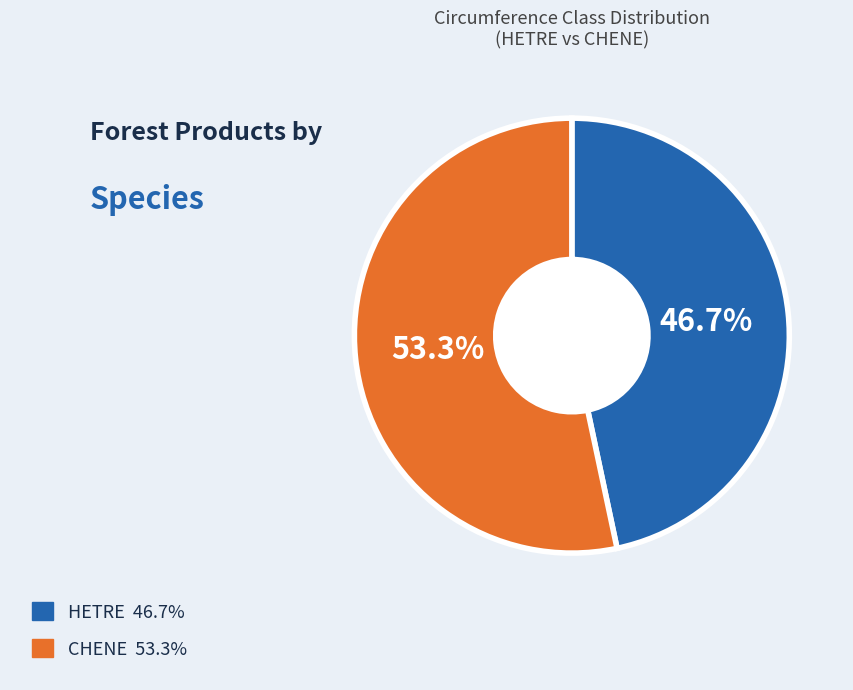

Does any single category account for the majority?

Yes